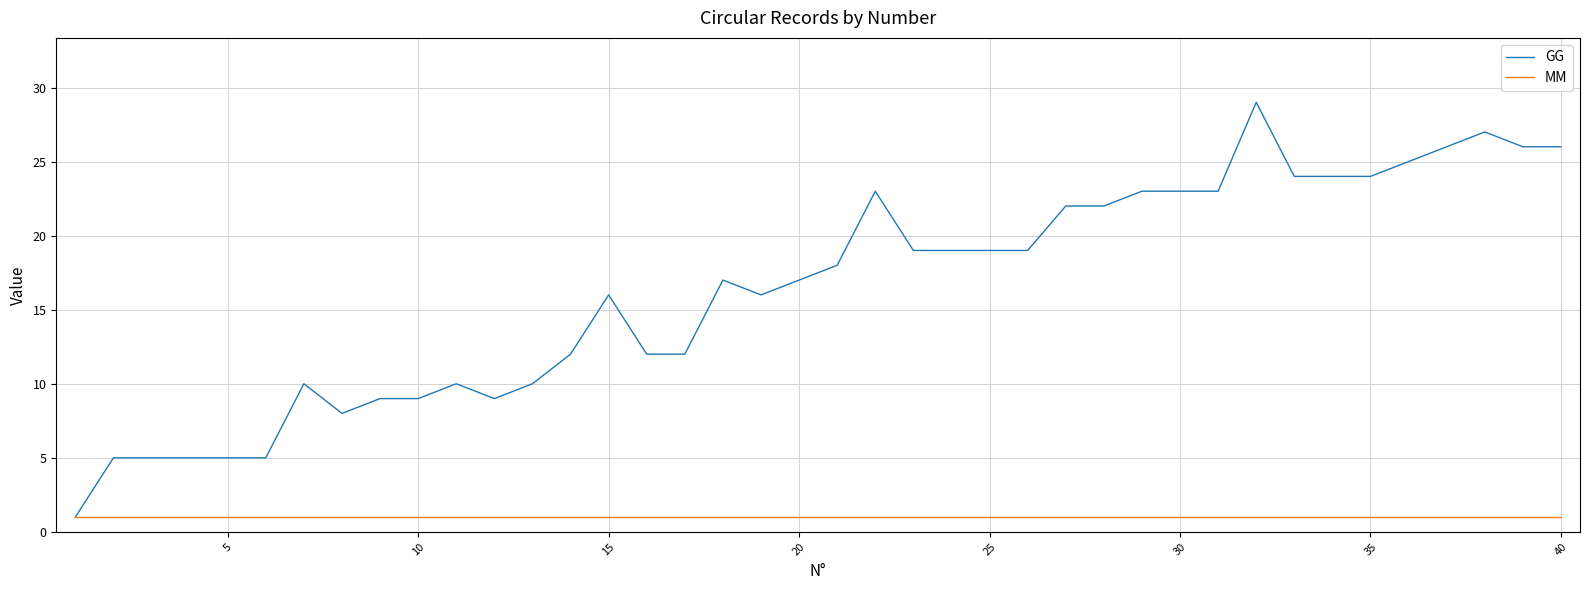

Which series has the largest total across all categories?

GG